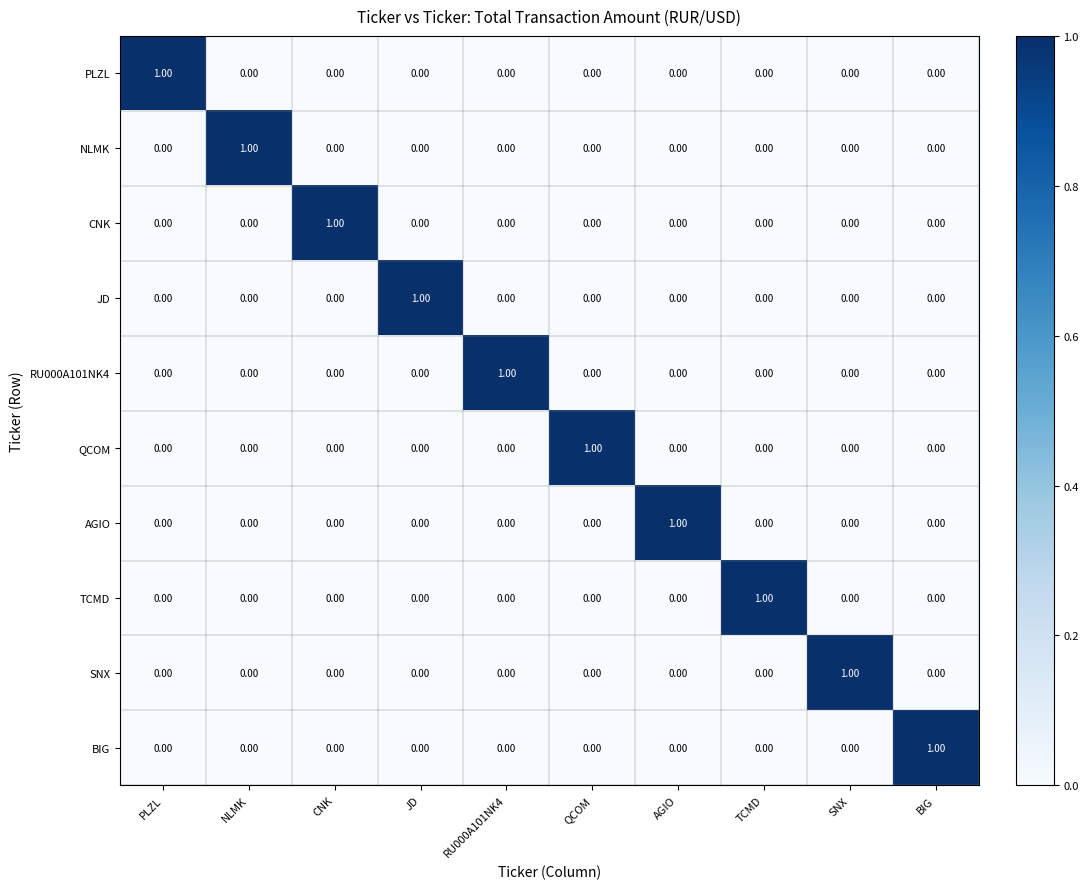

At how many categories does at least one series exceed 0?

10